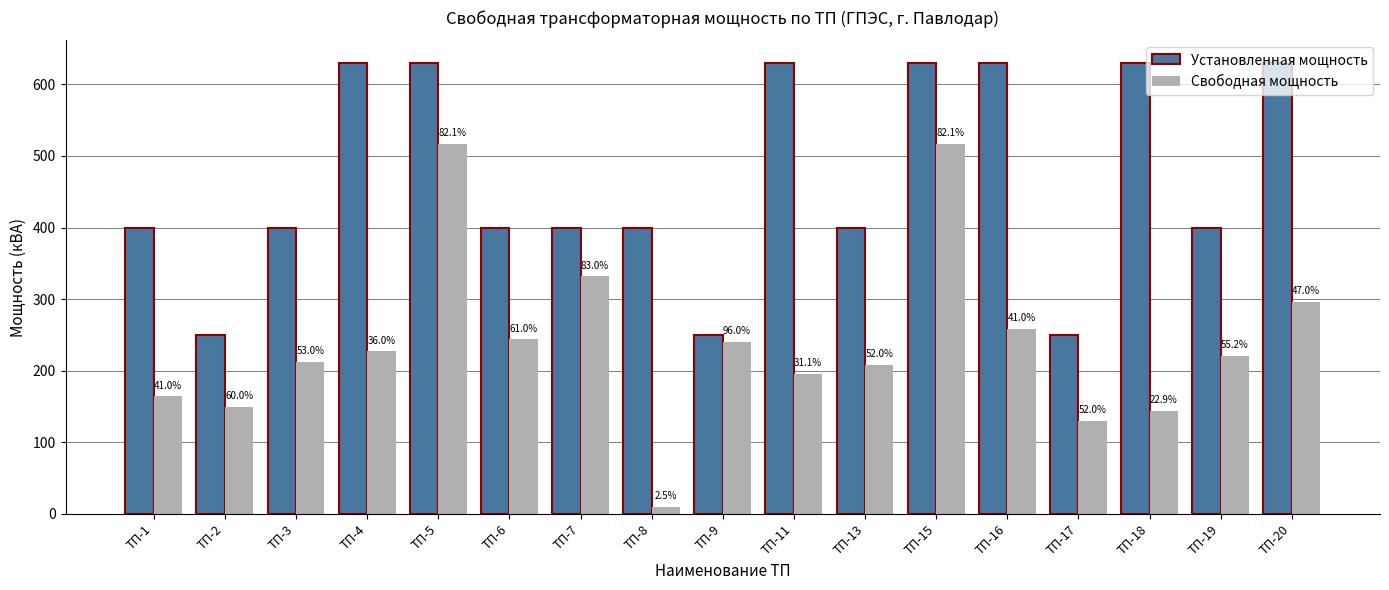

At how many categories does at least one series exceed 469?

7